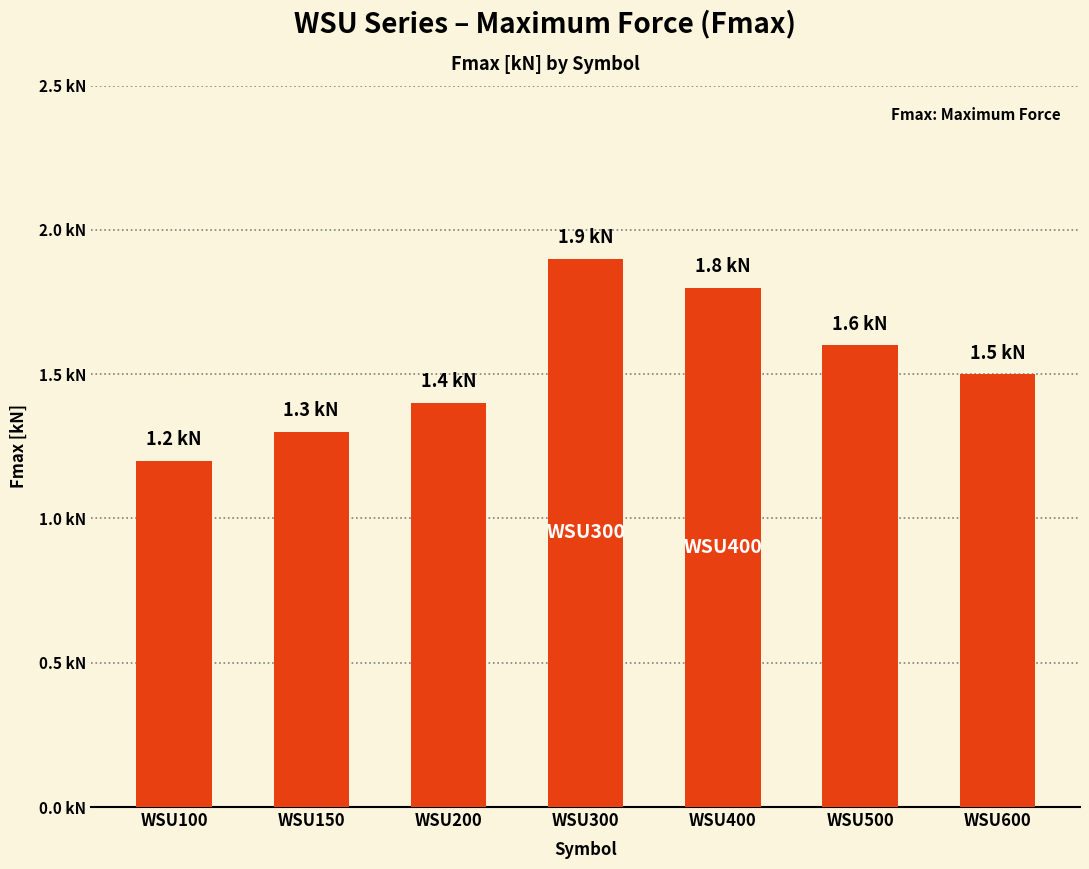

What is the value of the 1st bar from the left?

1.2